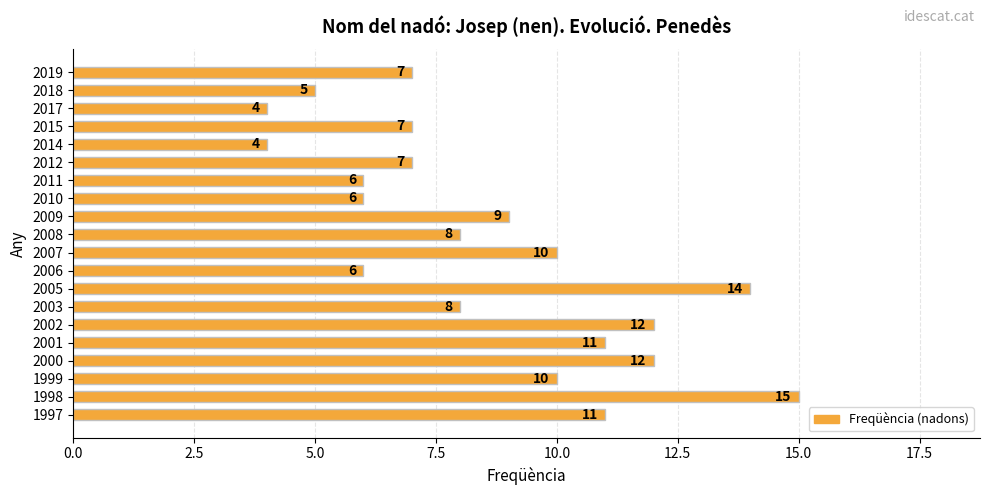

What is the greatest value displayed?

15